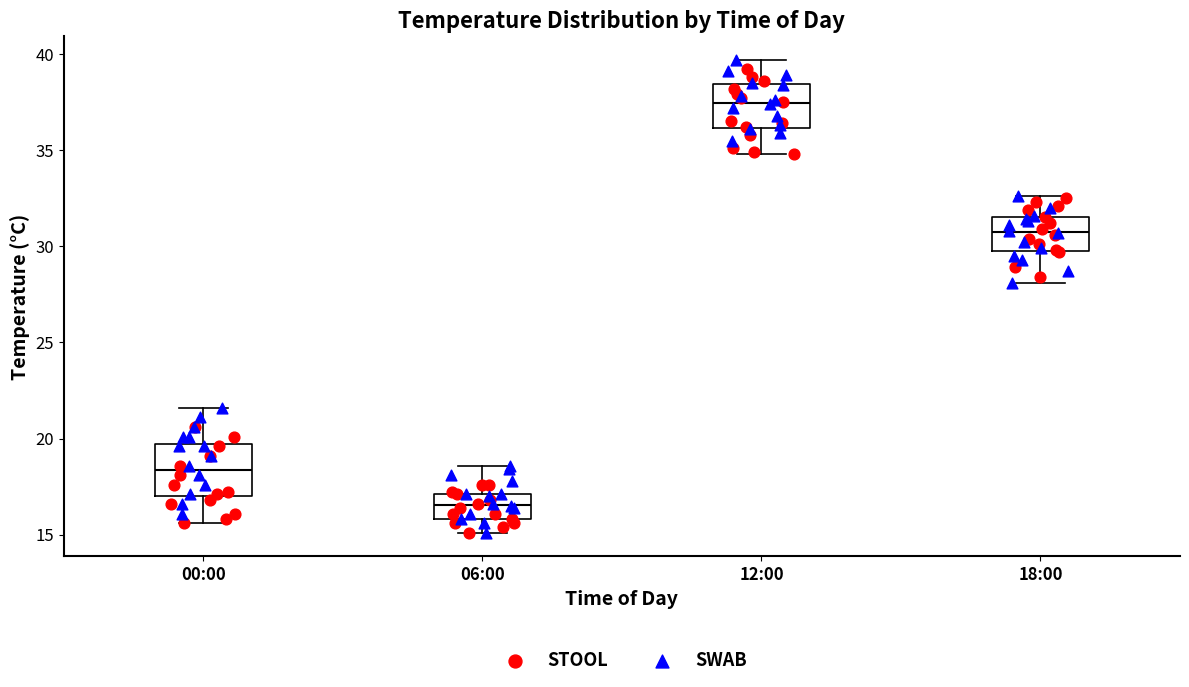

Reading left to right, transcribe this box plot: for each box, give where its median line is, the range the box spans, and where its two whiskers end, as read against the y-axis. The values are not printed on the chart, so give them approximately, as read against the axis.

00:00: median 18.5, box 17.0 to 19.5, whiskers 15.5 to 21.5
06:00: median 16.5, box 16.0 to 17.0, whiskers 15.0 to 18.5
12:00: median 37.5, box 36.0 to 38.5, whiskers 35.0 to 39.5
18:00: median 31.0, box 30.0 to 31.5, whiskers 28.0 to 32.5